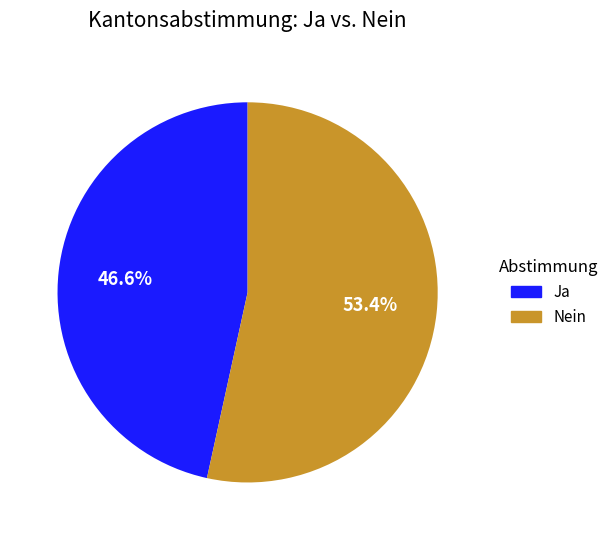

Is it true that Nein is 53% of the pie?

True